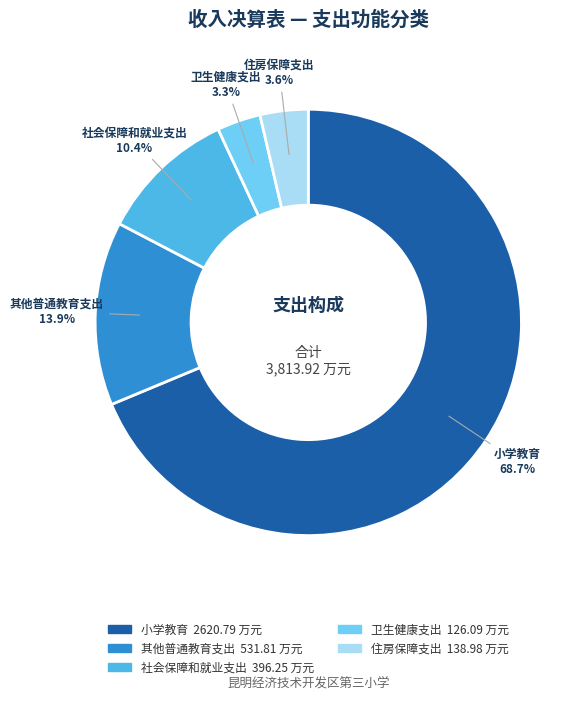

To the nearest percent, what is the combined percentage of 小学教育 and 社会保障和就业支出?

79%